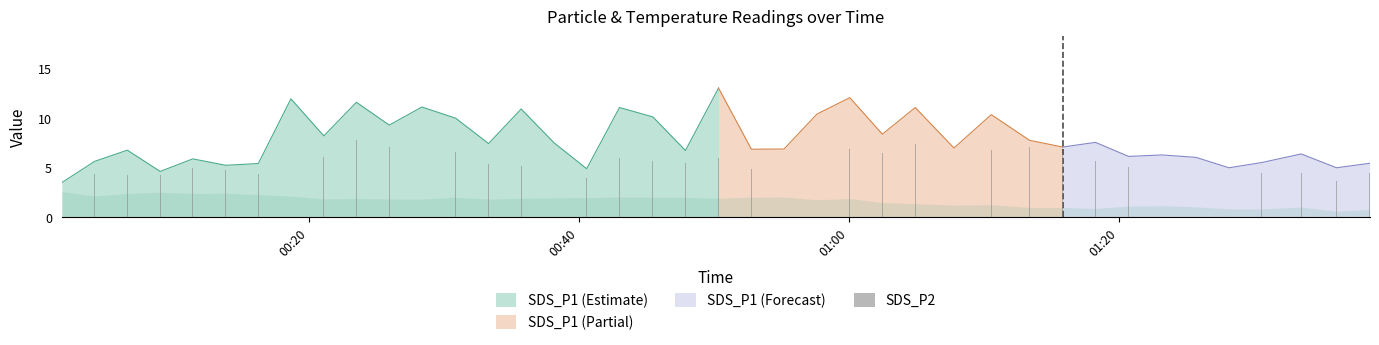

What is the lowest value of the SDS_P1 (Estimate) series?

3.5